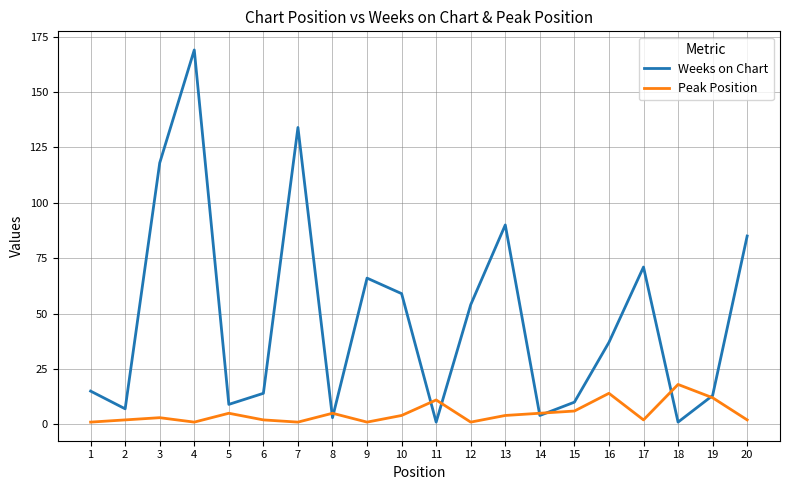

At which category does the chart reach its peak across all series?

4